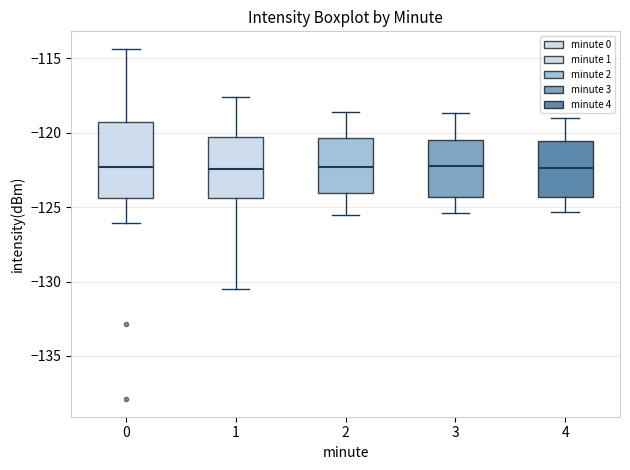

Where is the lower edge of the box at x = 2 on the y-axis? The values are not printed on the chart, so give them approximately, as read against the axis.

-124.0